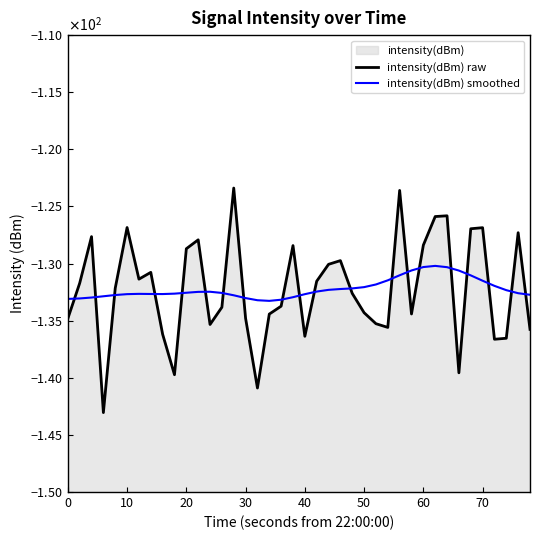

At how many categories does at least one series exceed -128?

10